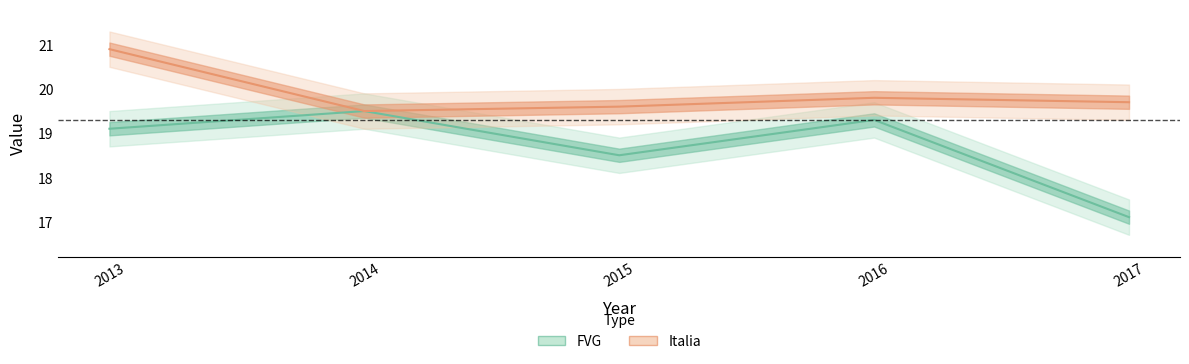

How many interior local peaks does the FVG series have?

2